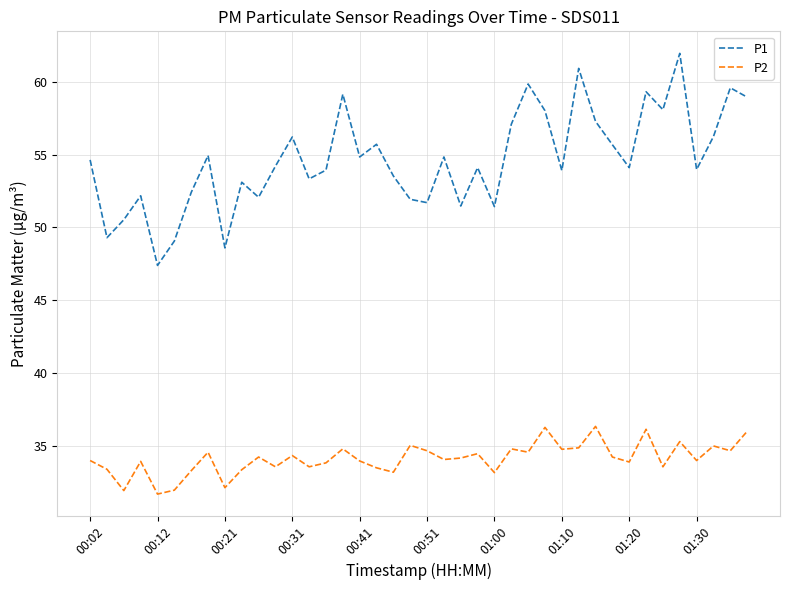

What is the maximum value for P2?

36.4